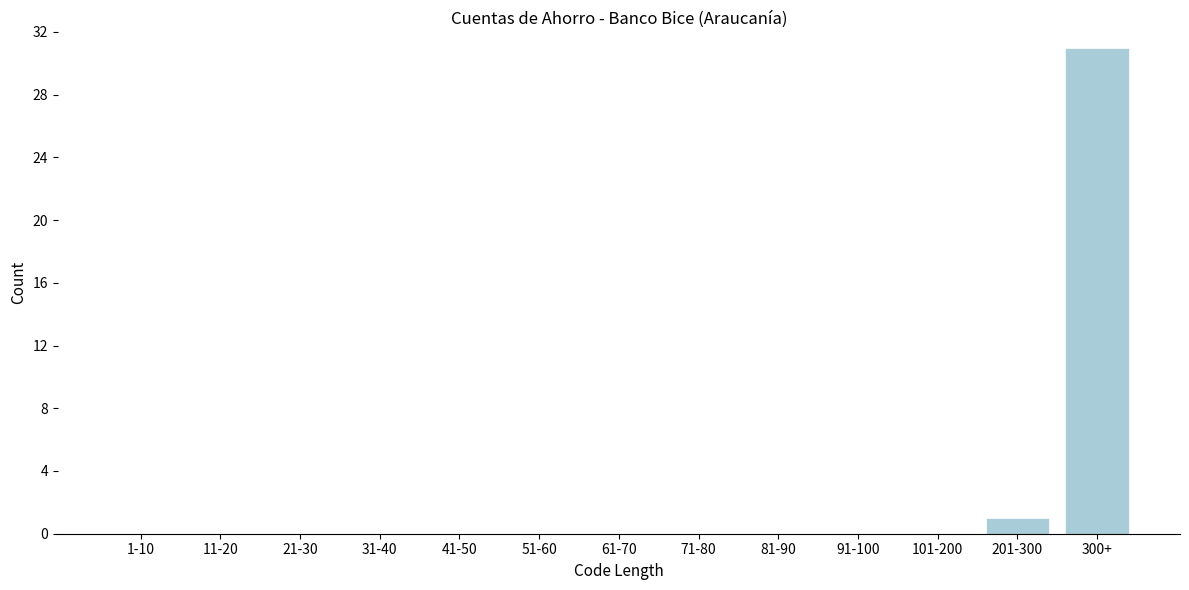

Reading right to left, list all the values displayed in this chart.

300+=31	201-300=1	101-200=0	91-100=0	81-90=0	71-80=0	61-70=0	51-60=0	41-50=0	31-40=0	21-30=0	11-20=0	1-10=0